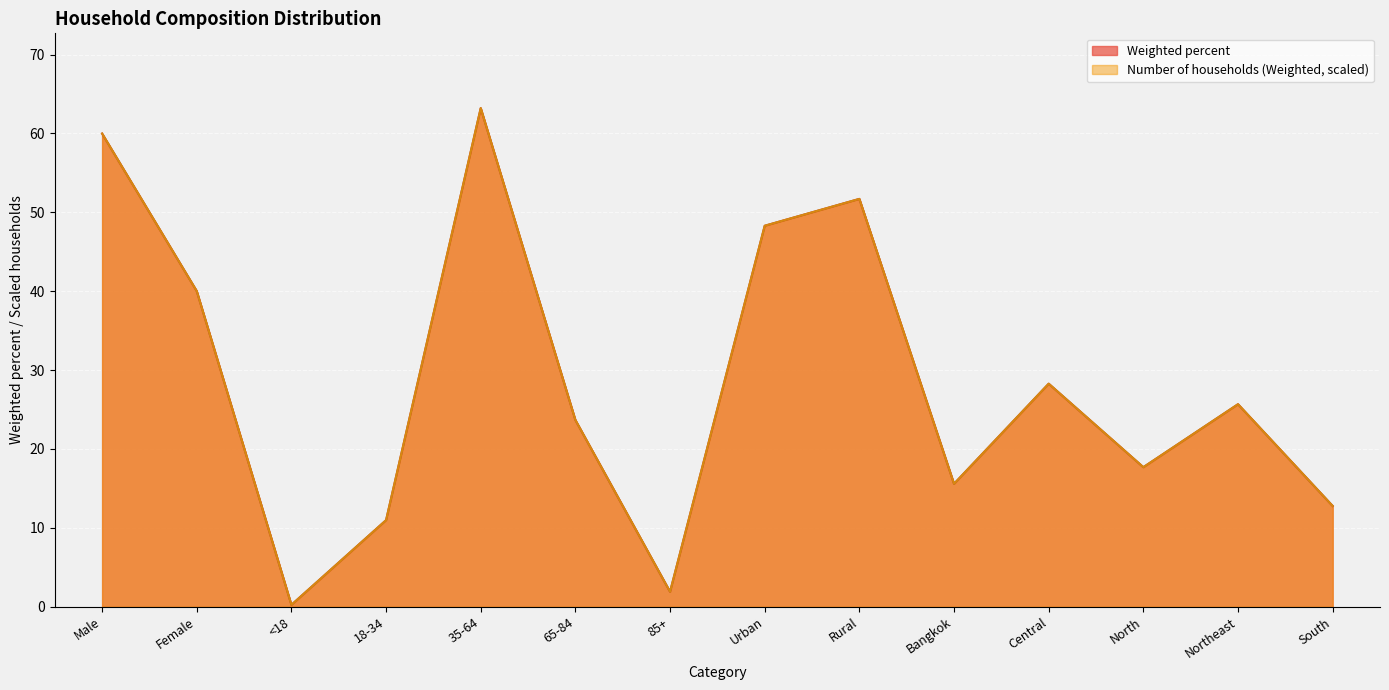

List the series in order of their overall mean, lowest first.

Number of households (Weighted, scaled), Weighted percent